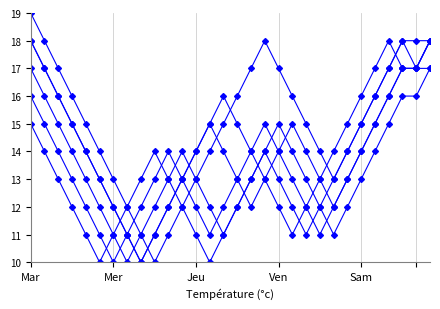

What is the label of the 30th point from the left?

29